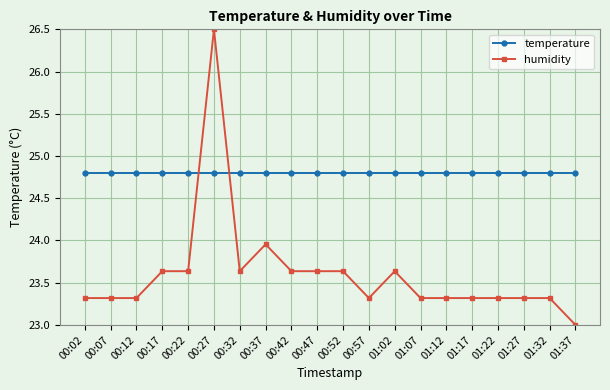

At how many categories does at least one series exceed 24?

20